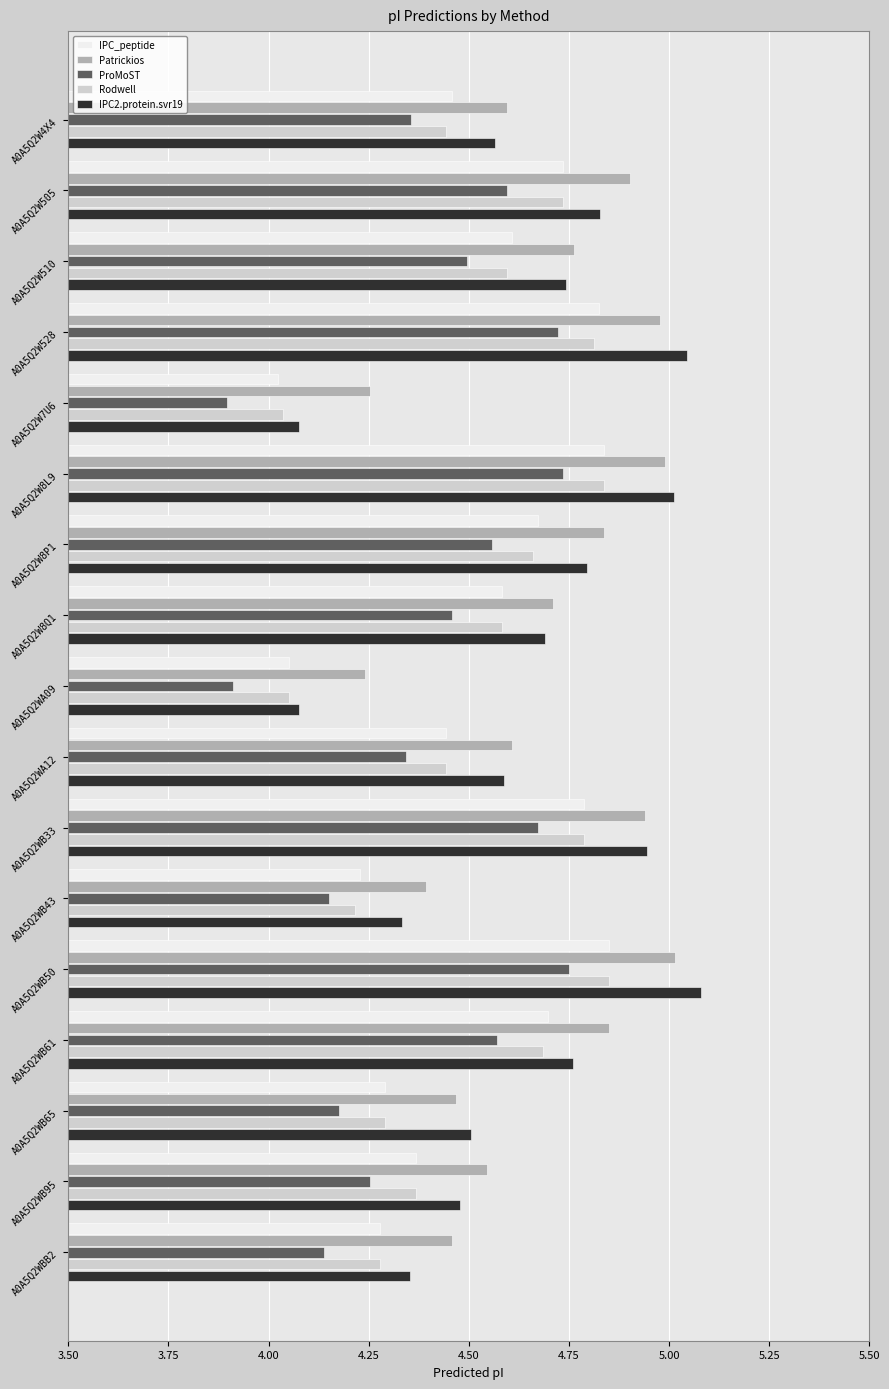

Is the value of Patrickios at A0A5Q2W7U6 greater than the value of ProMoST at A0A5Q2WA09?

Yes